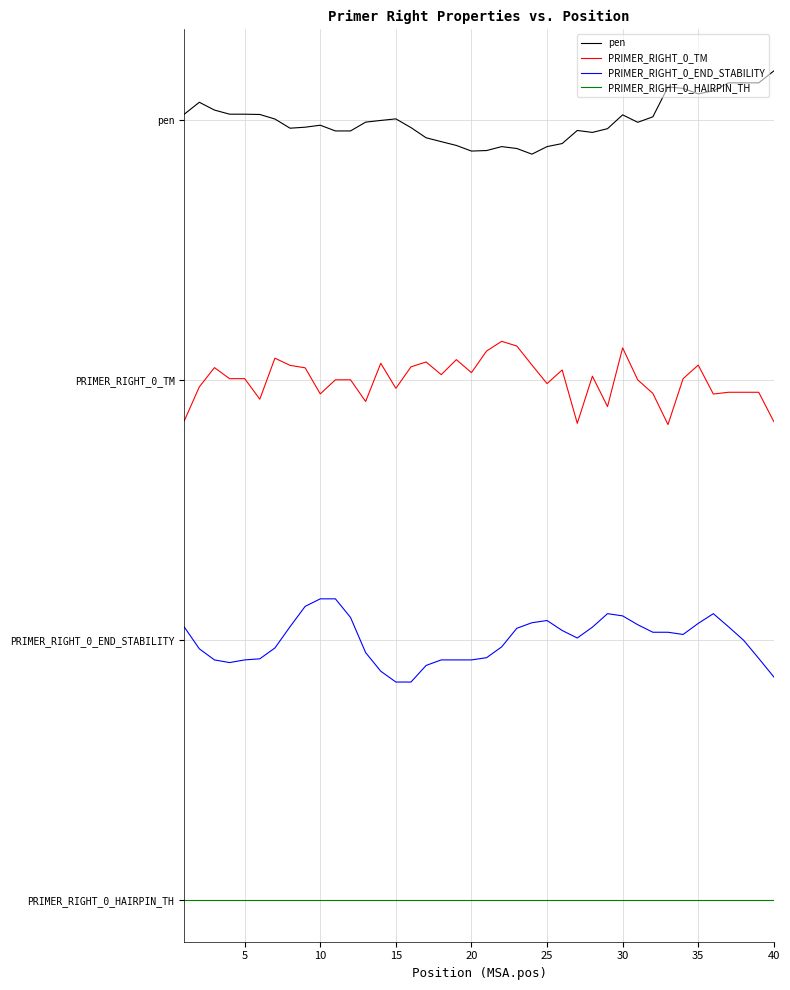

What are all the series names shown in the legend?

pen, PRIMER_RIGHT_0_TM, PRIMER_RIGHT_0_END_STABILITY, PRIMER_RIGHT_0_HAIRPIN_TH